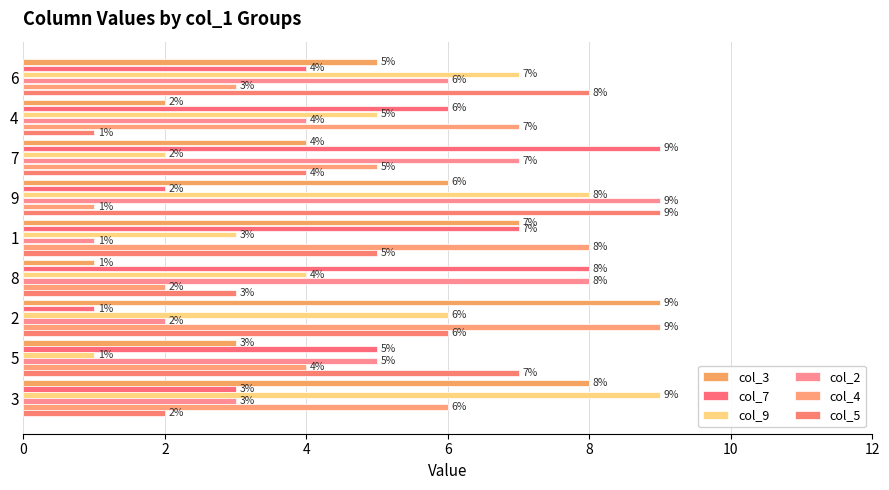

True or false: col_7 has a value of 3 at 3.

True